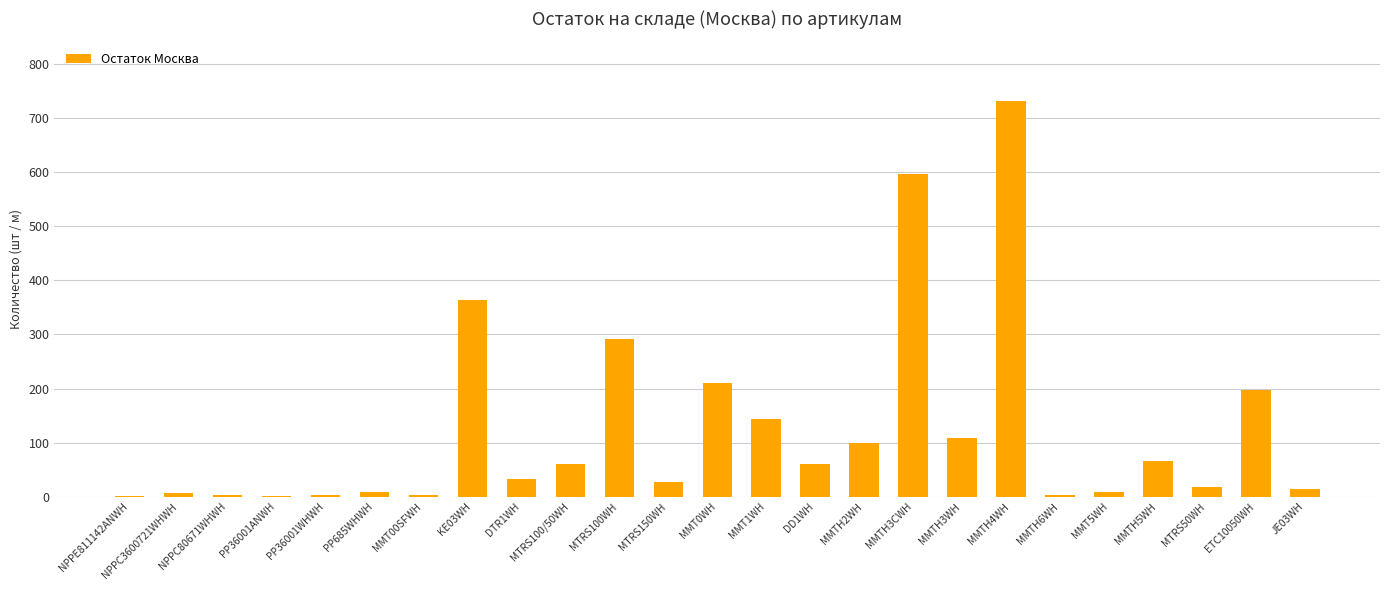

What is the sum of all values?

3059